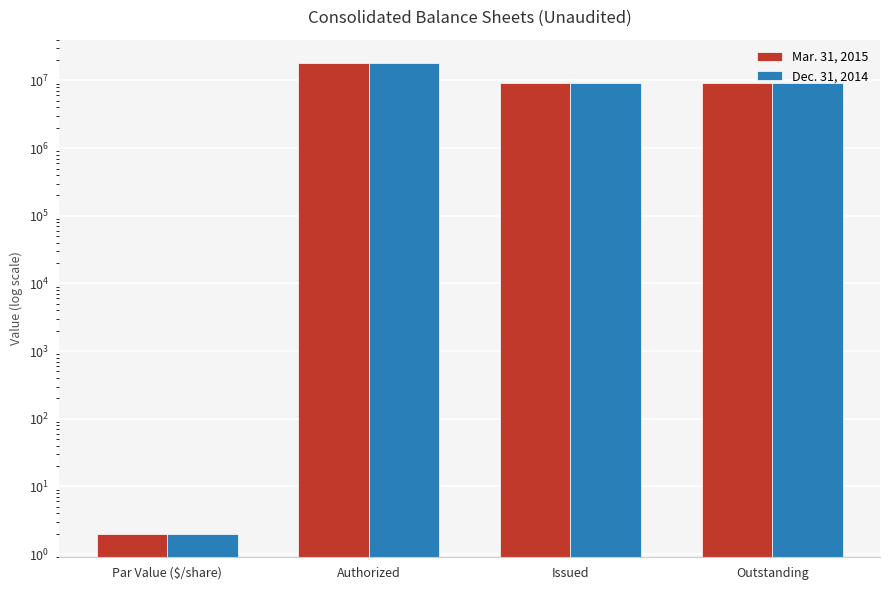

What is the average value of the Dec. 31, 2014 series?

9155457